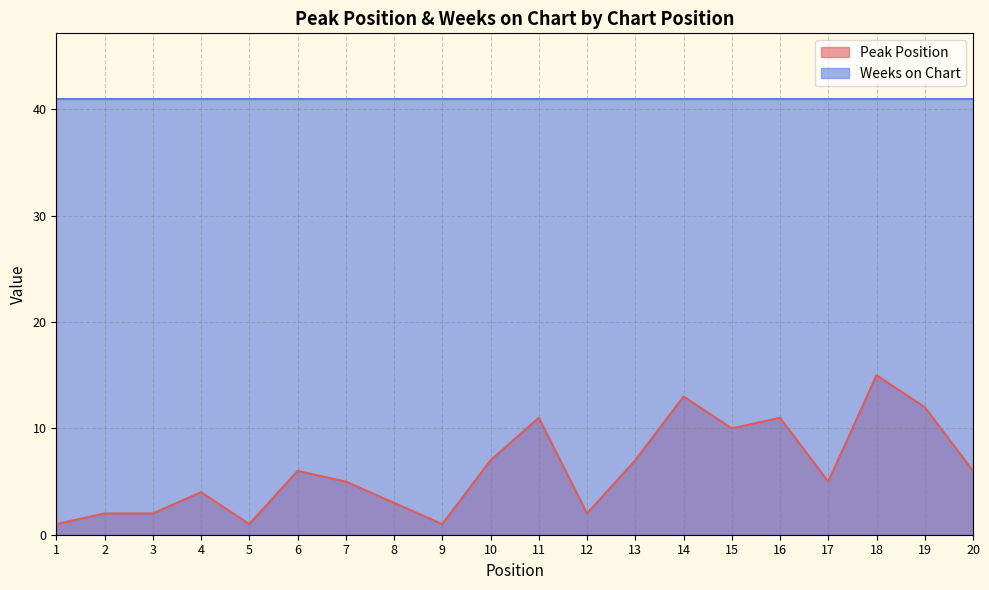

What is the ratio of the value at 8 to the value at 15?

0.3